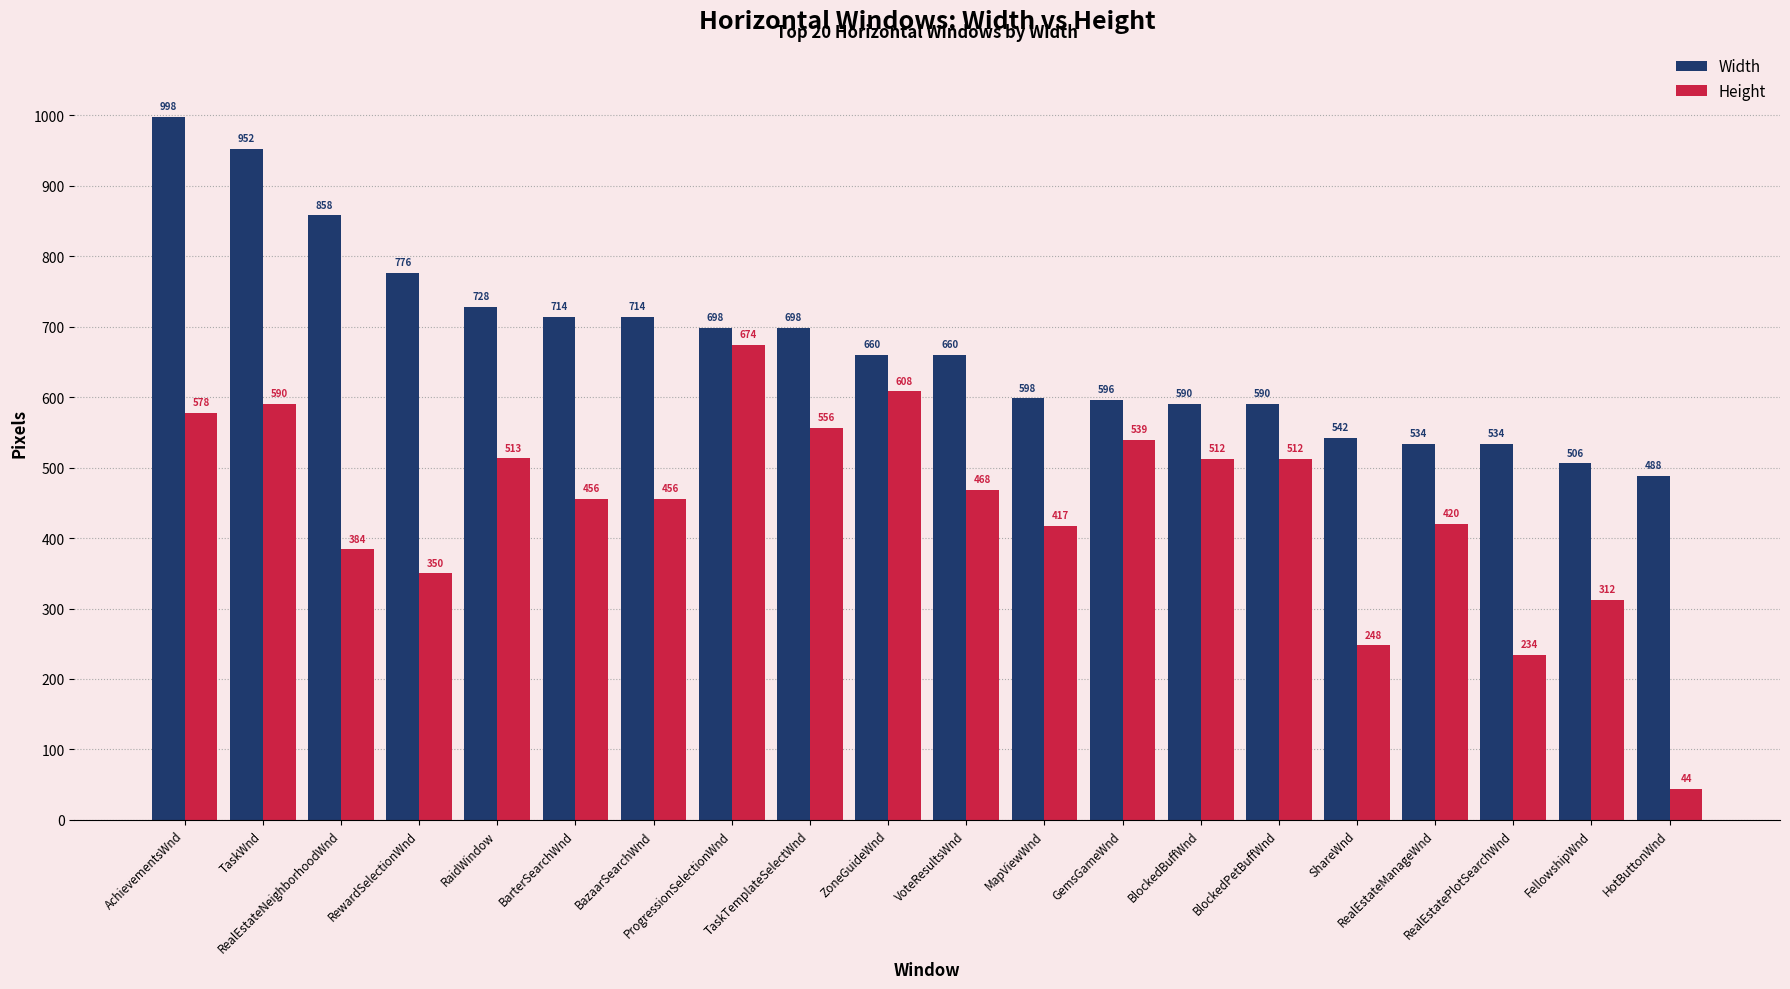

Is the value of Height at TaskWnd greater than the value of Width at RealEstatePlotSearchWnd?

Yes